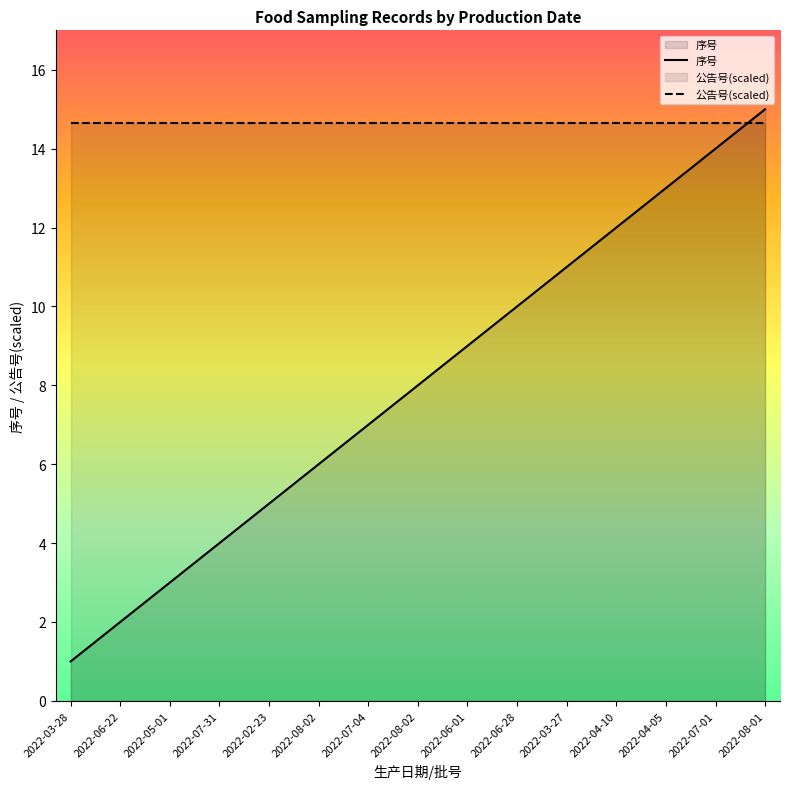

How many lines are shown in the chart?

2